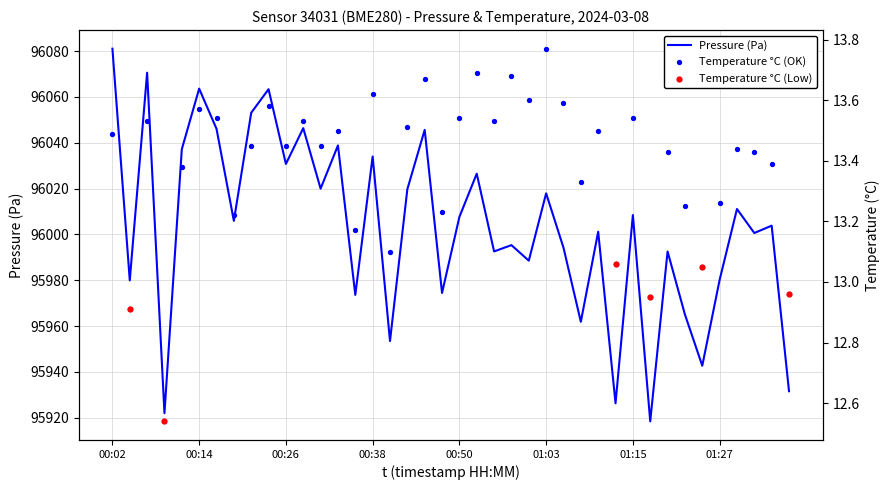

Which series contains the highest Y value?

pressure